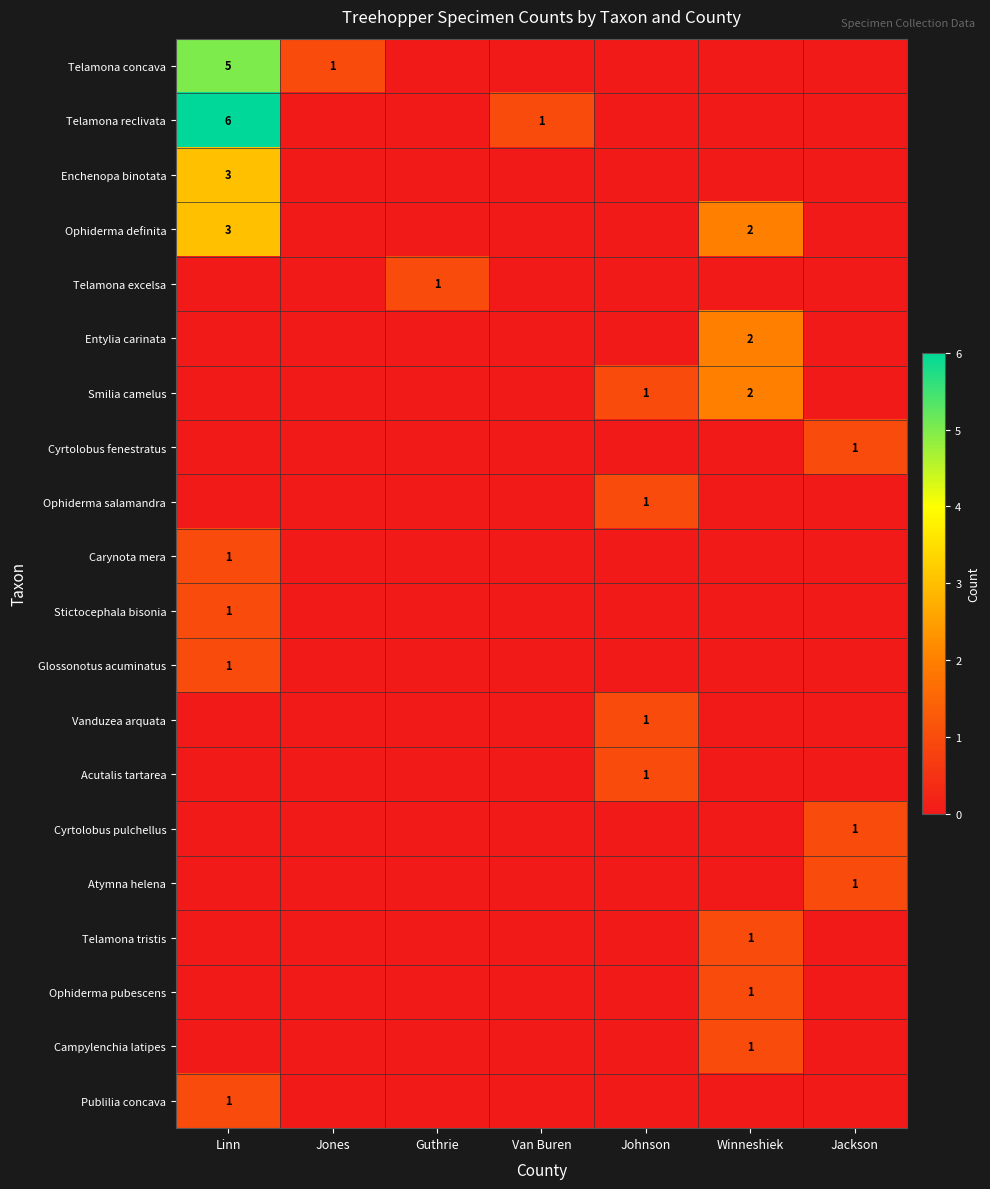

Is the value of Cyrtolobus fenestratus at Winneshiek greater than the value of Ophiderma salamandra at Van Buren?

No